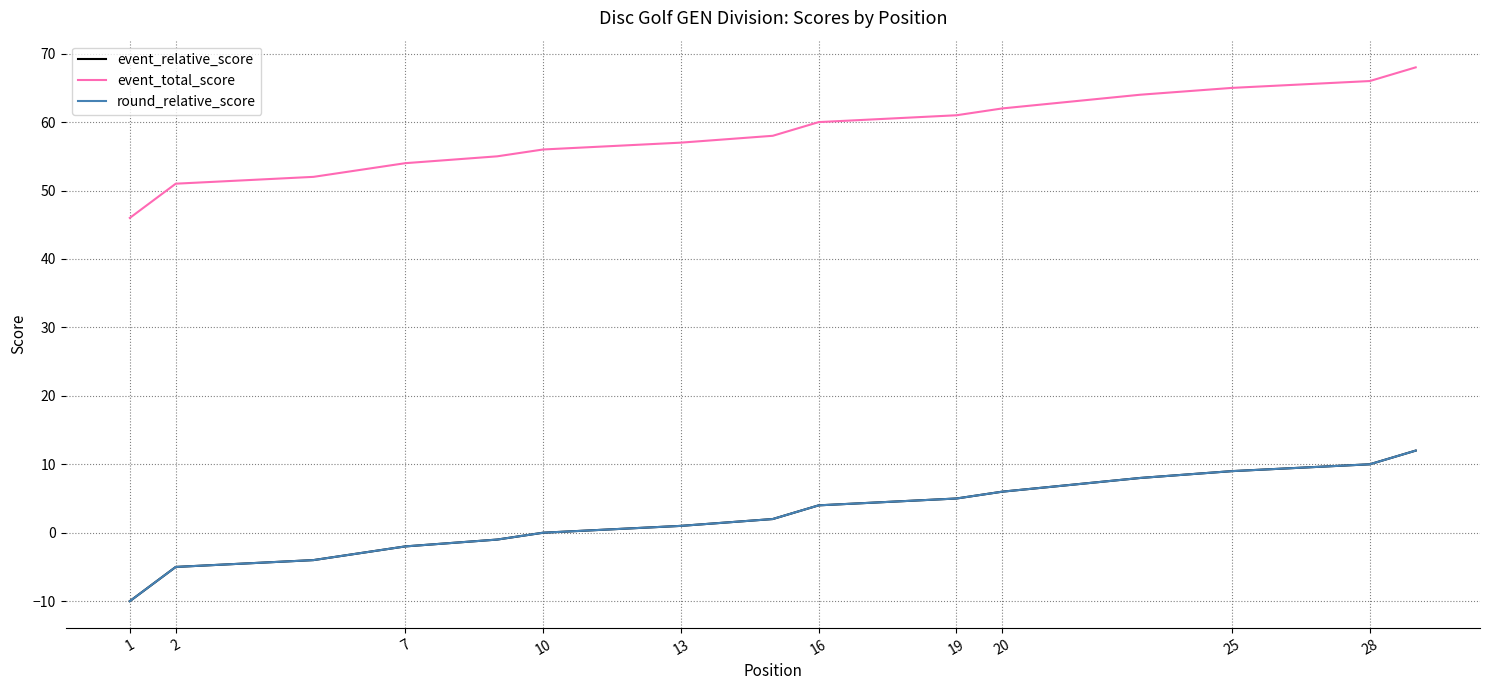

Which has a higher value, 28 or 13?

28